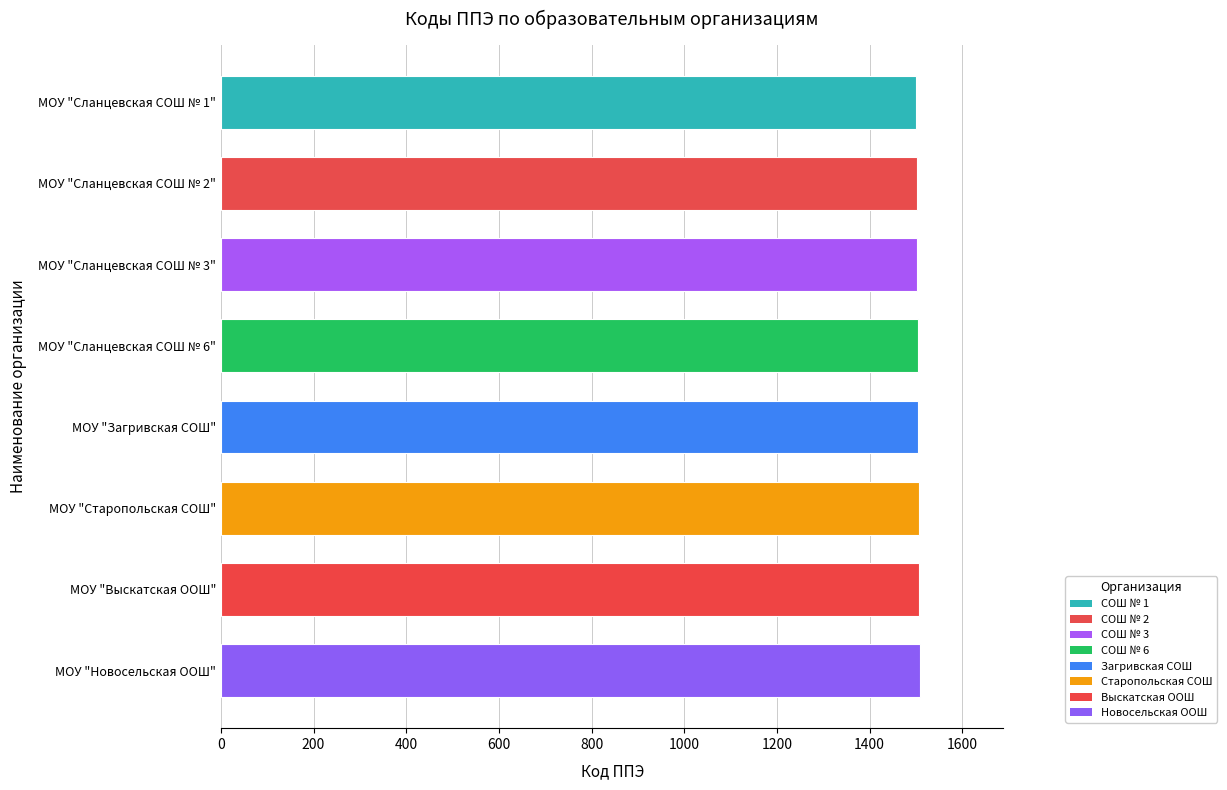

Approximately how many times larger is the value at МОУ "Сланцевская СОШ № 2" compared to МОУ "Новосельская ООШ"?

1.0